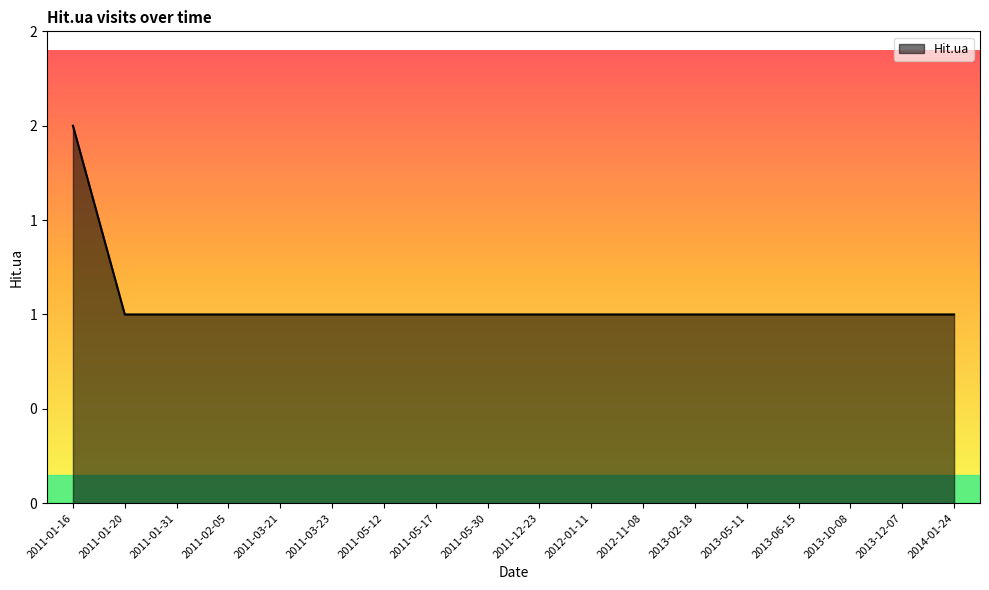

Between 2013-02-18 and 2011-01-20, which is larger?

2013-02-18